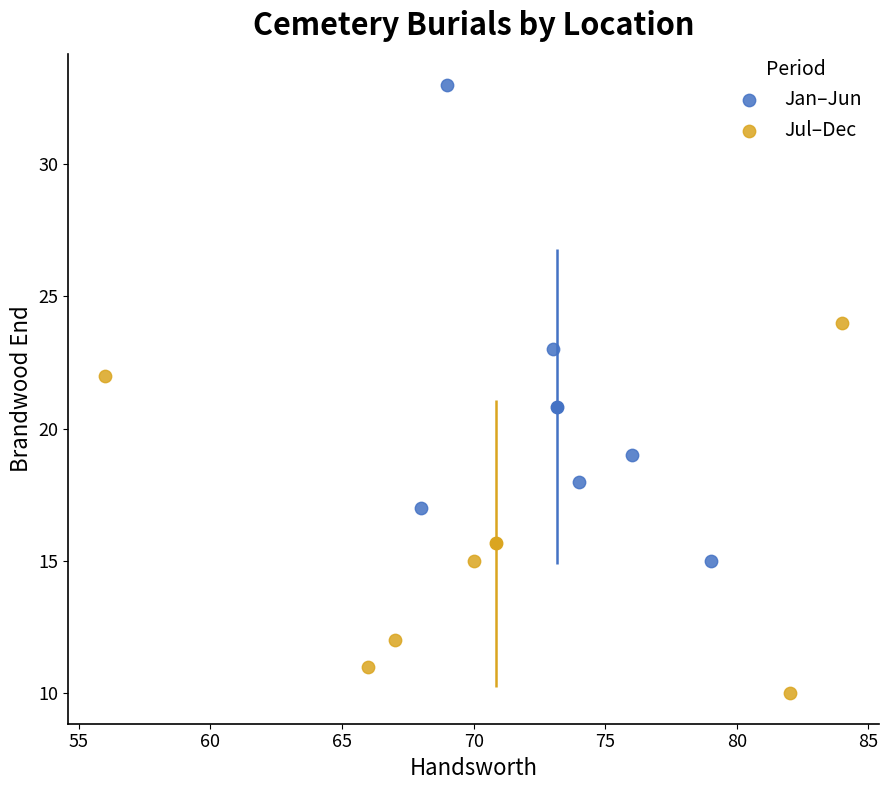

Which series contains the highest Y value?

Jan–Jun